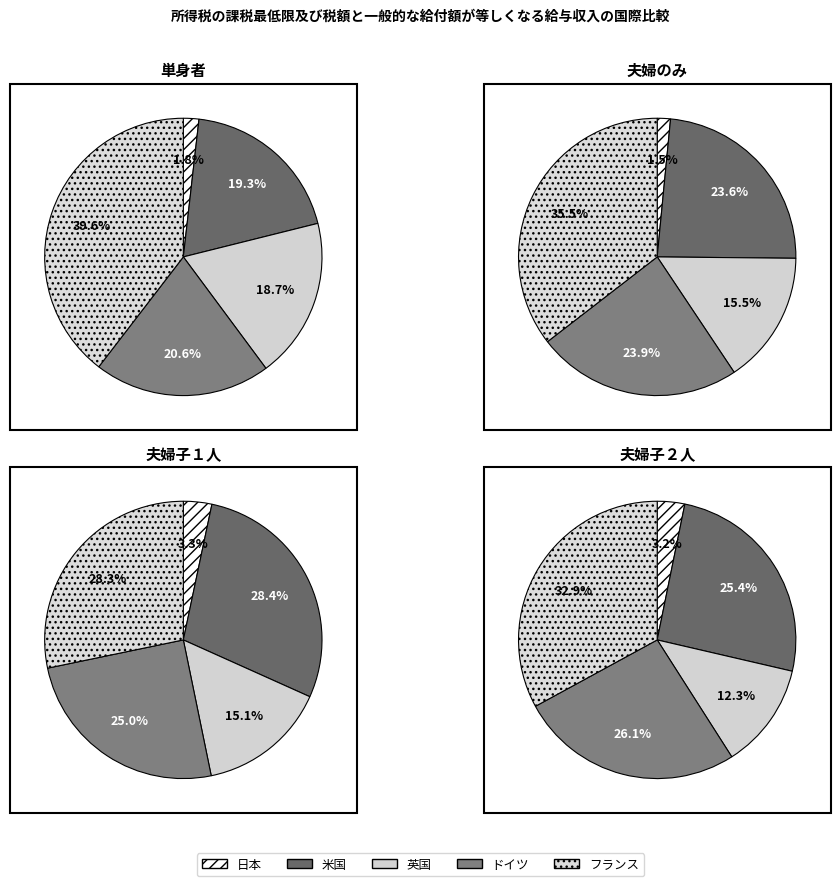

Combined, what portion of the pie is 夫婦子２人 and 夫婦のみ?

55.0%